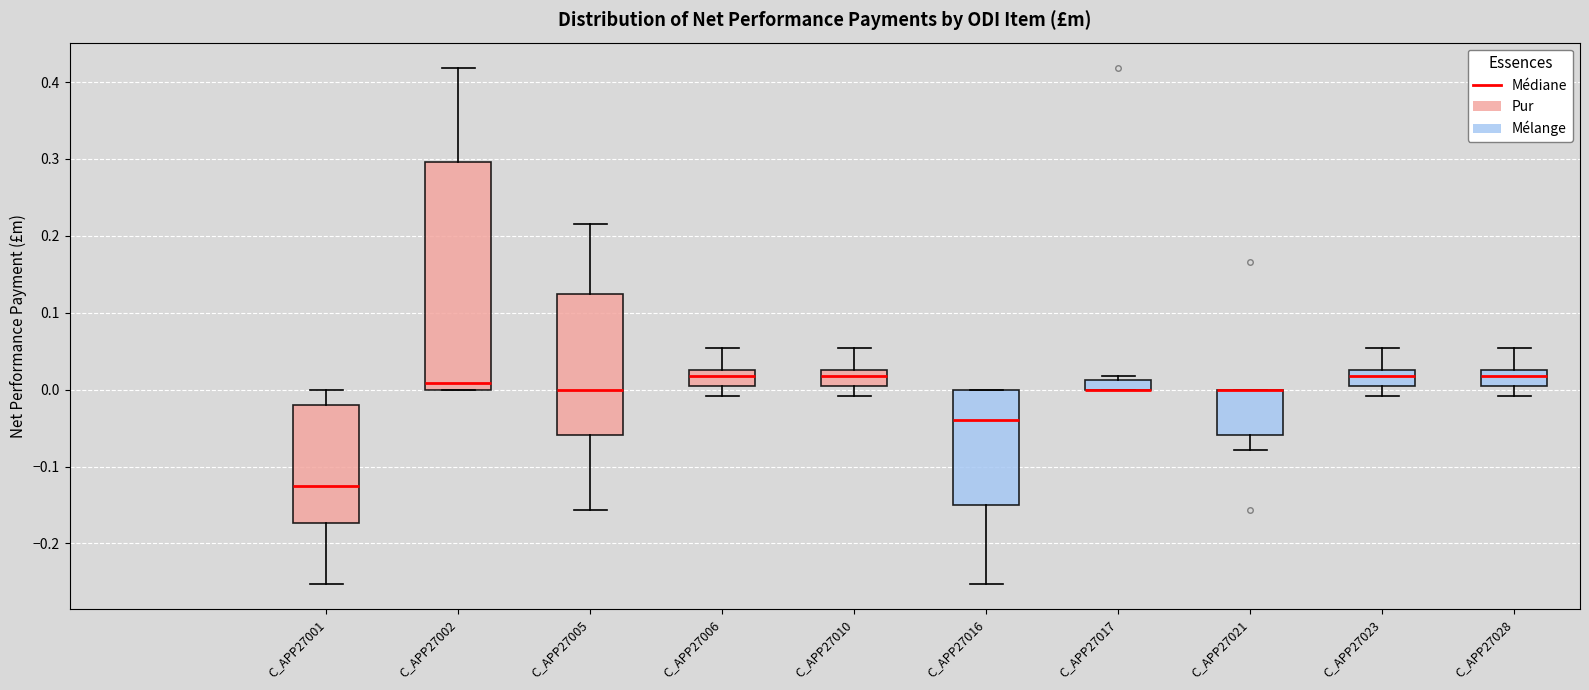

Which box is the tallest, from its lower edge to its upper edge?

C_APP27002